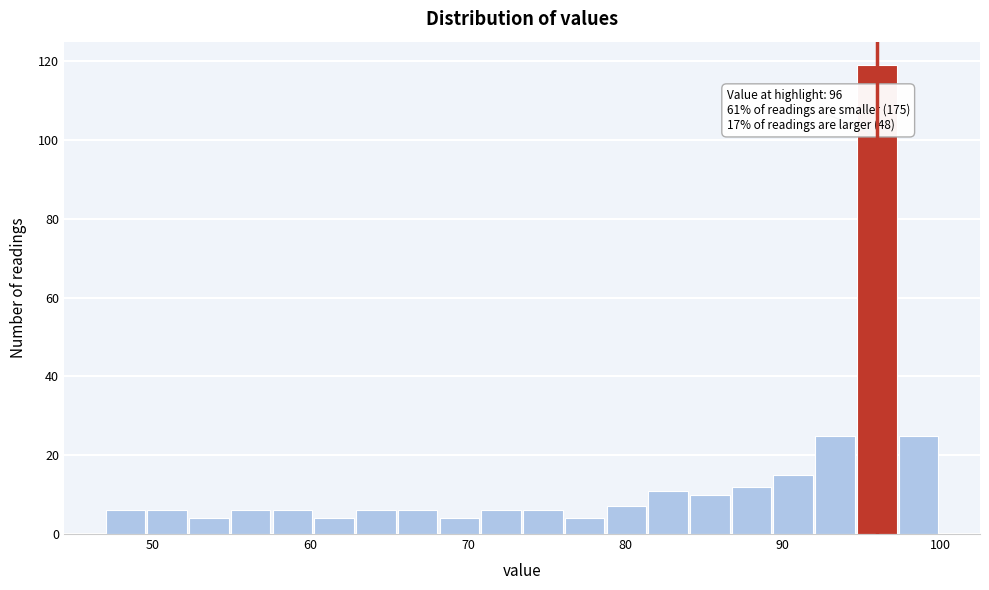

Read against the x-axis, roughly where is the centre of the tallest bar?

96